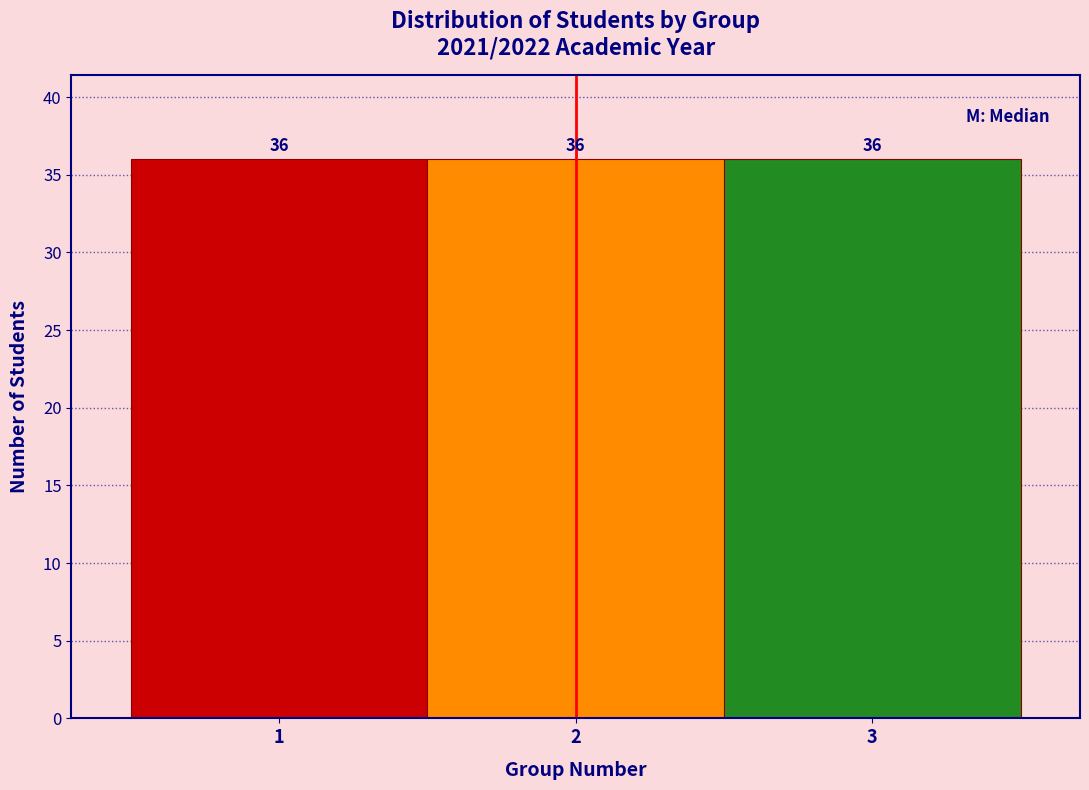

Reading left to right, list every bar in this chart as the range it spans on the x-axis followed by its height.

0.5 to 1.5: 36
1.5 to 2.5: 36
2.5 to 3.5: 36